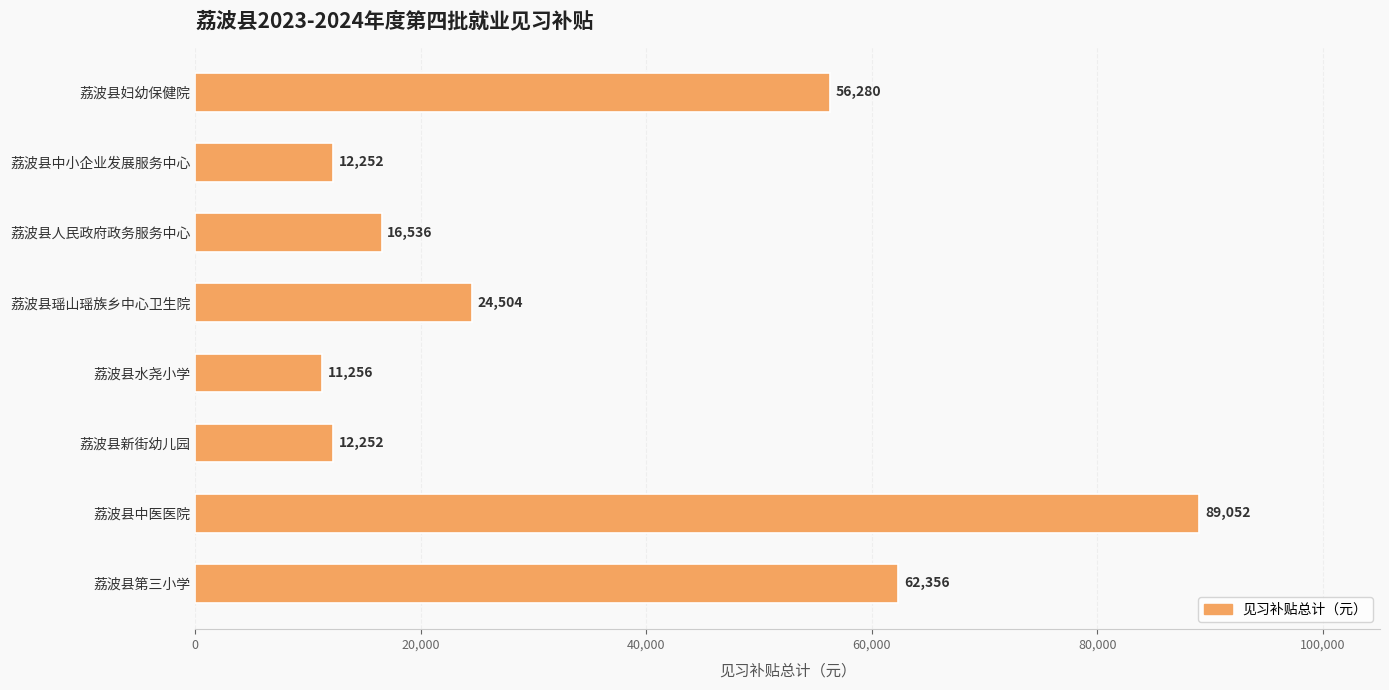

What is the approximate value at 荔波县瑶山瑶族乡中心卫生院, to the nearest 10?

24500